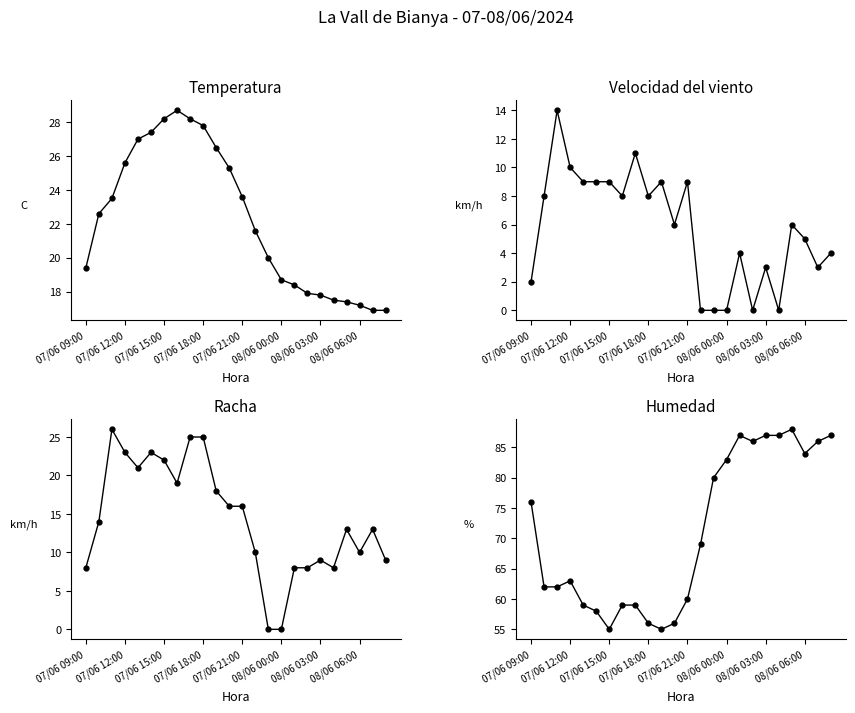

True or false: Racha (km/h) and Velocidad del viento (km/h) intersect in this chart.

False